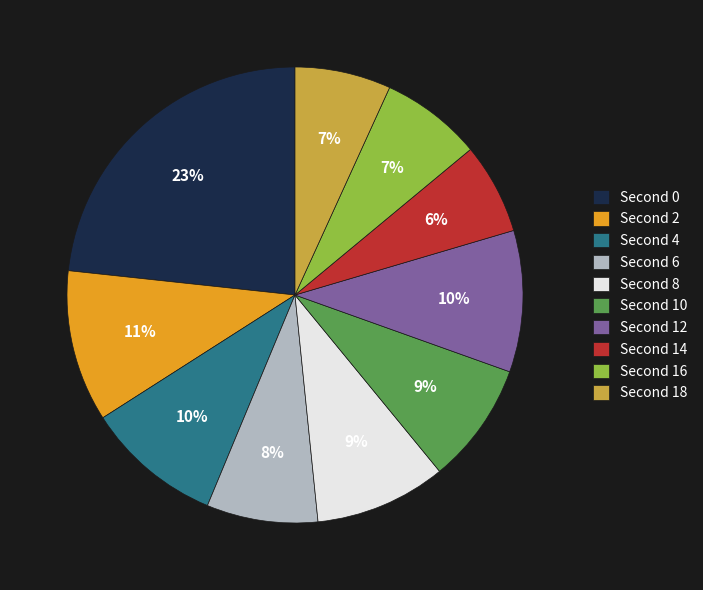

Count the number of slices in the pie.

10